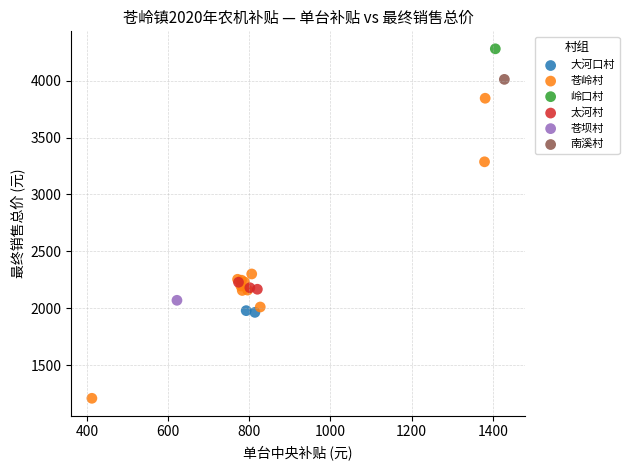

Which series contains the highest Y value?

岭口村